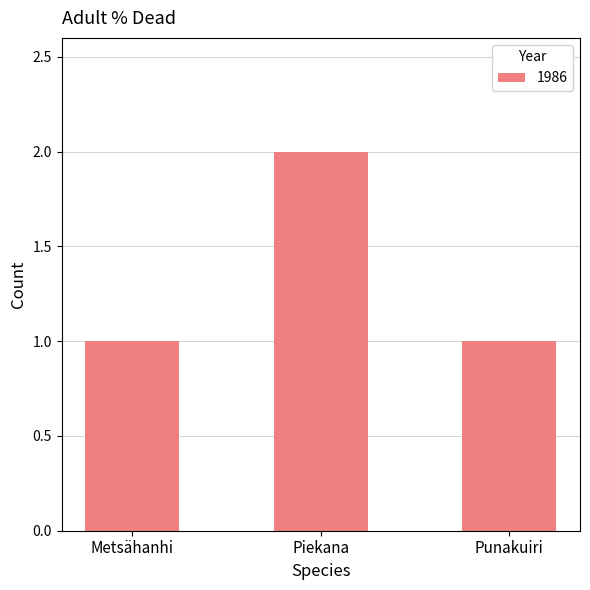

What is the sum of all values?

4